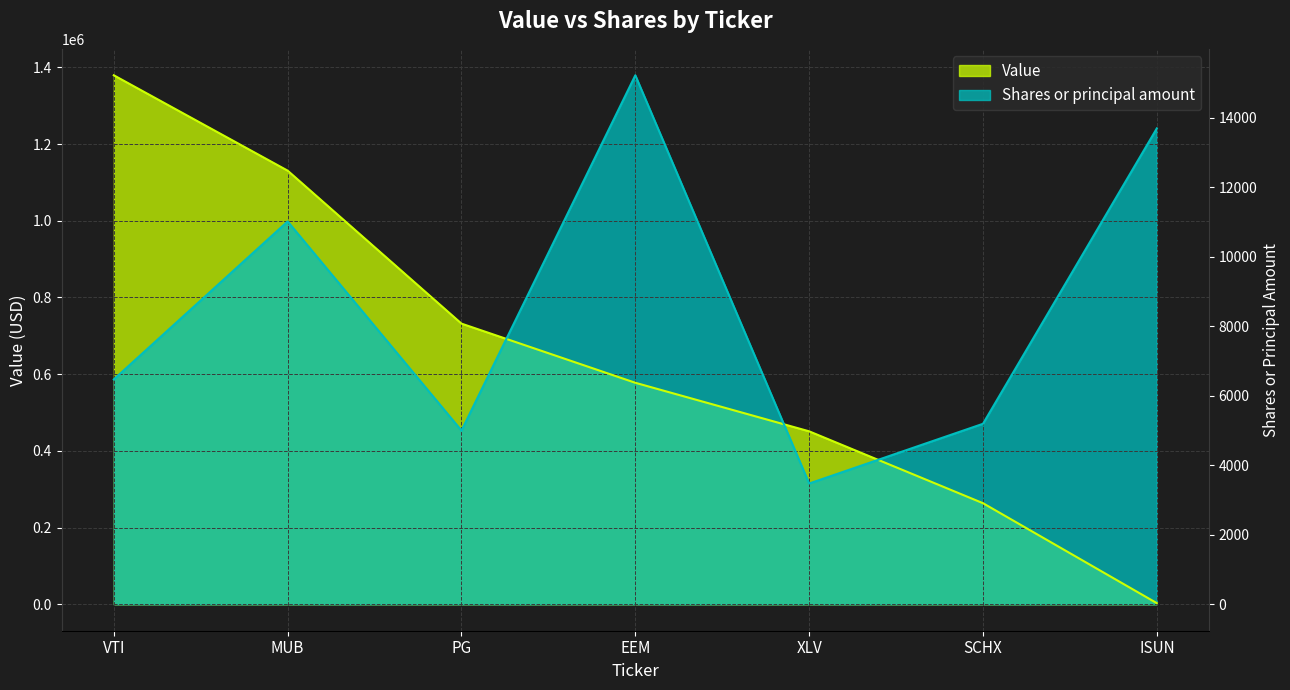

The Shares or principal amount series shows 998074.6 at MUB. True or false?

True